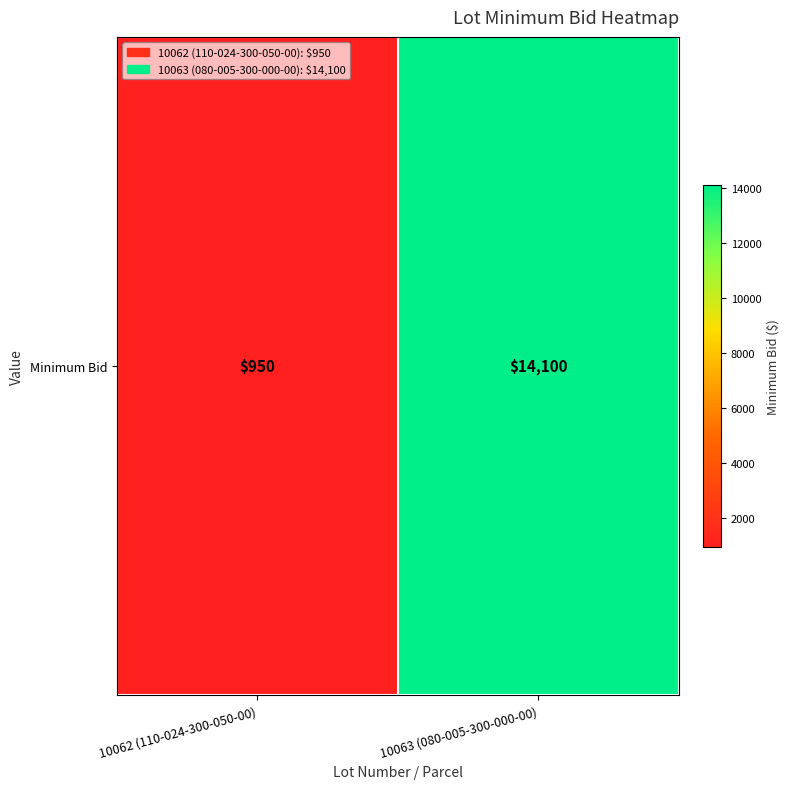

How many distinct data groups are displayed?

1